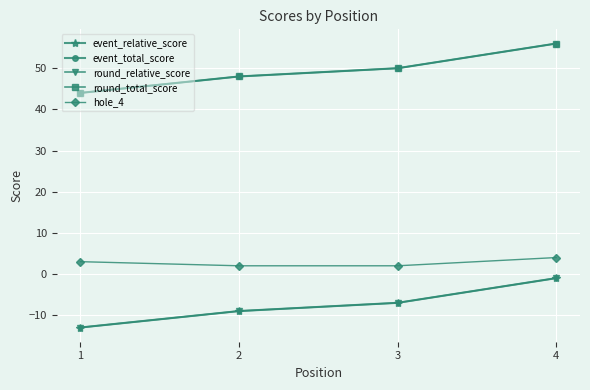

What is the difference between the second highest and second lowest values in the round_relative_score series?

2